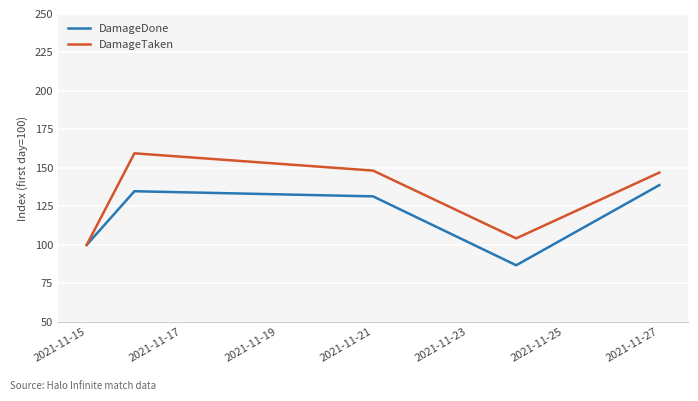

What is the sum of all DamageTaken values?

659.1